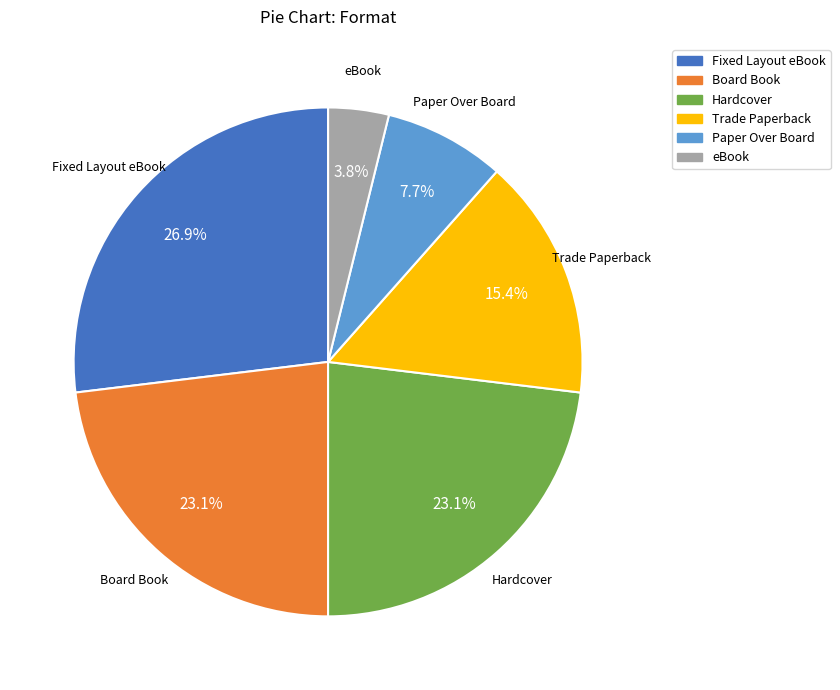

To the nearest percent, what percentage of the pie is Board Book?

23%